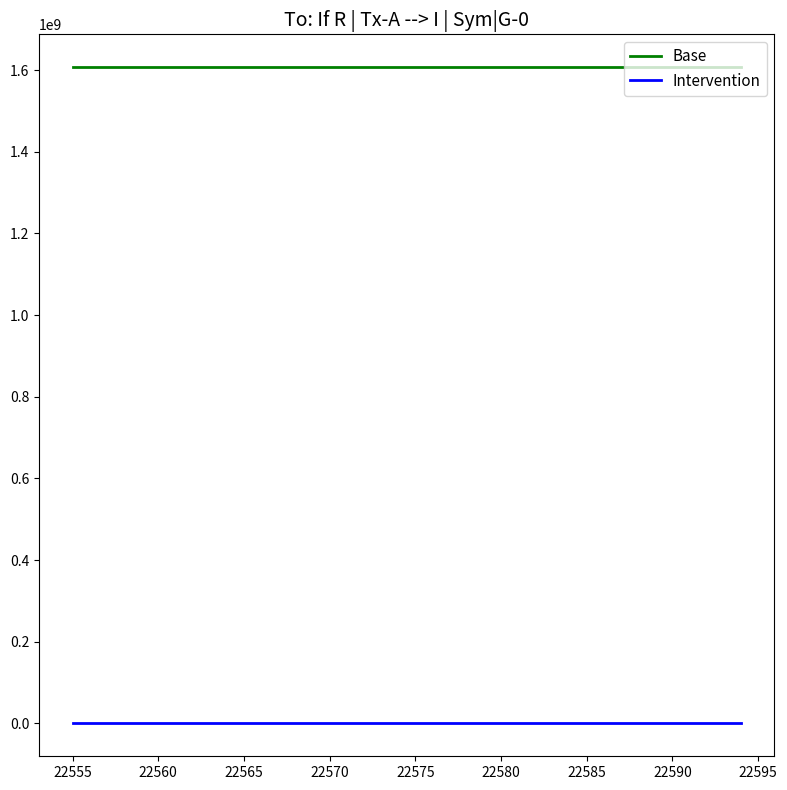

What is the greatest value displayed?

1606997357.5